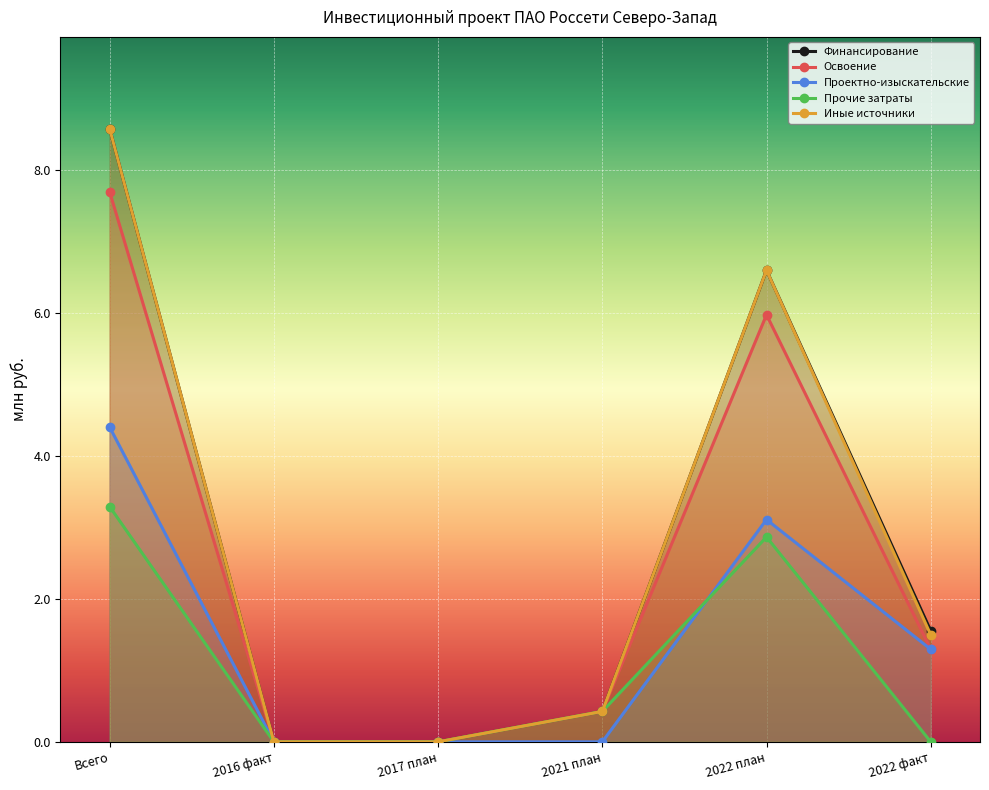

Is it true that Финансирование equals 0.0 at 2017 план?

True